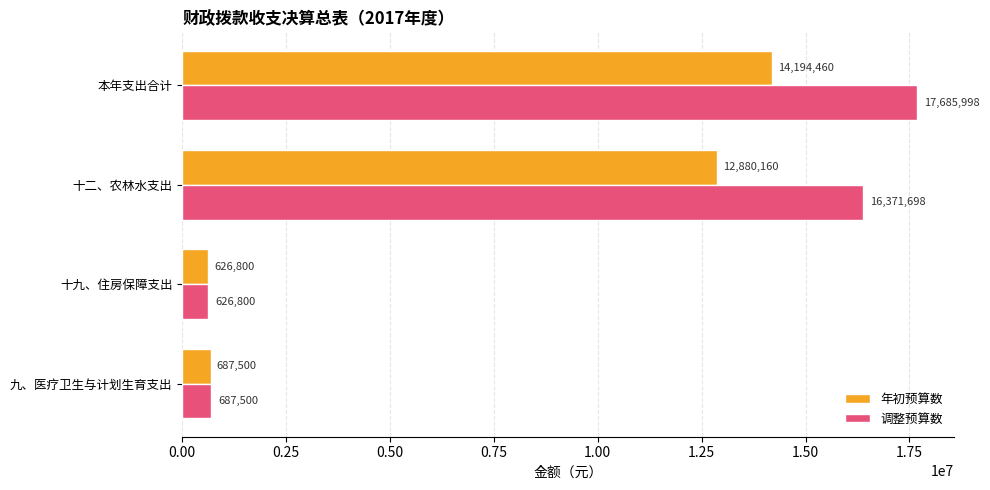

At which category does the chart reach its peak across all series?

本年支出合计